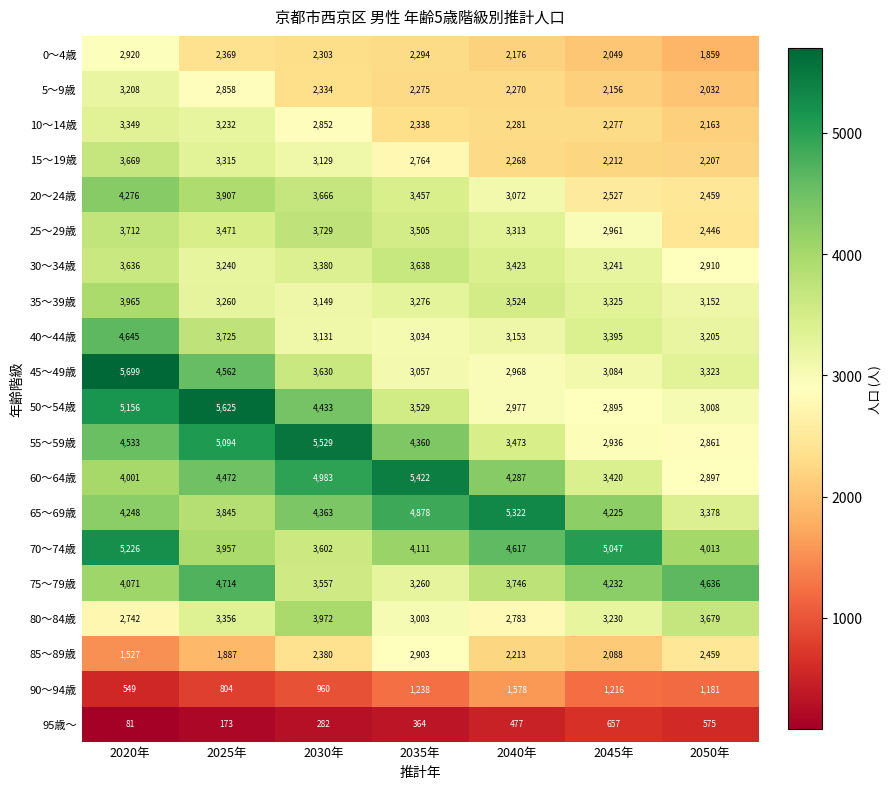

What is the total value across all series at 2040年?

59921